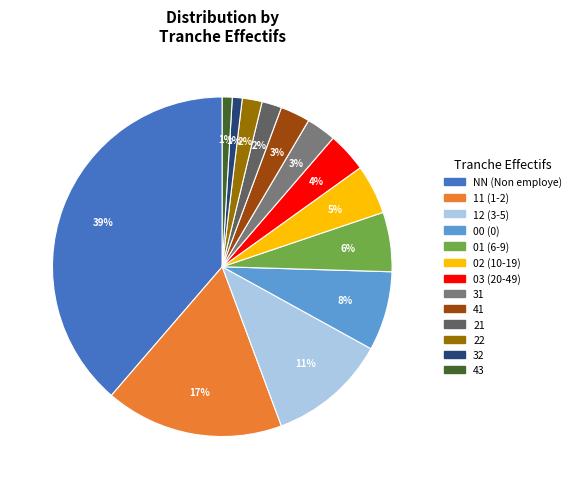

To the nearest percent, what is the difference between the 03 and 32 slice percentages?

3%